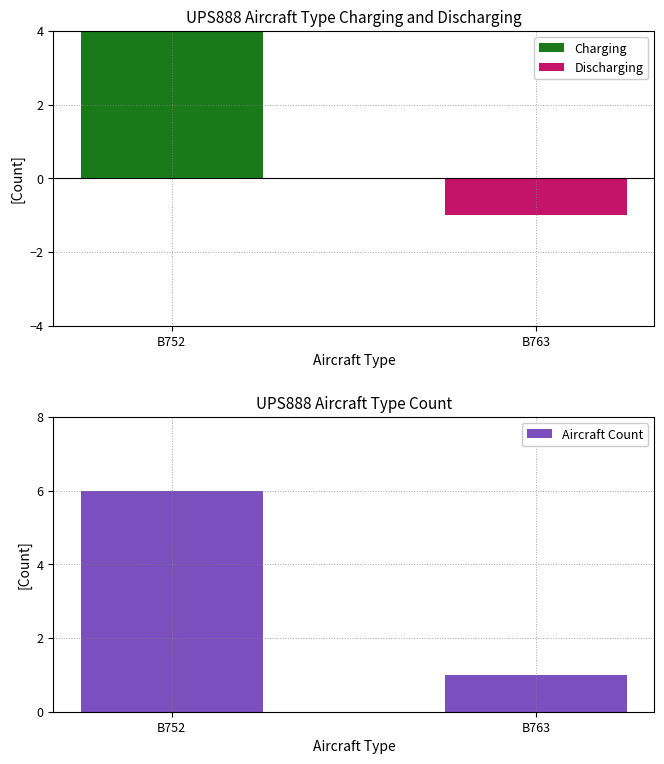

What are all the series names shown in the legend?

Charging, Discharging, Aircraft Count